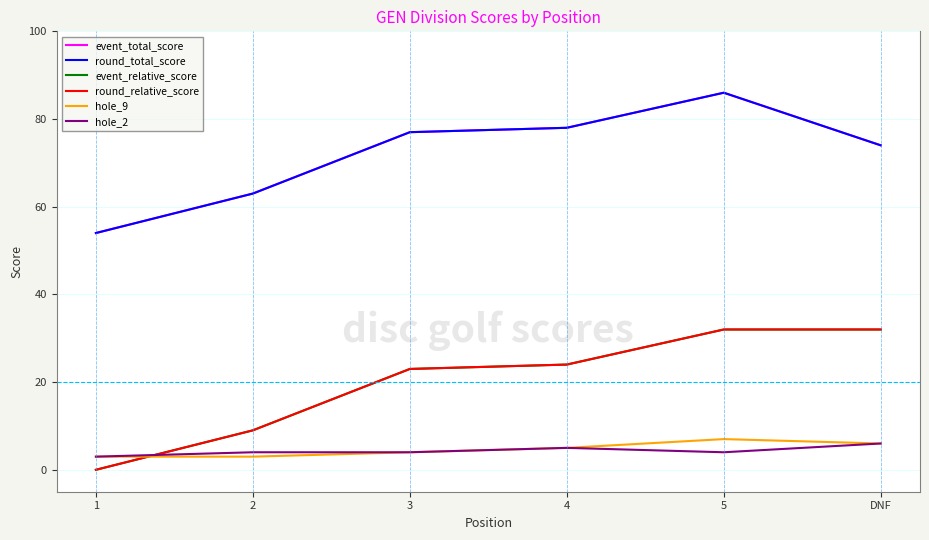

Does the chart display data point markers on the line(s)?

No